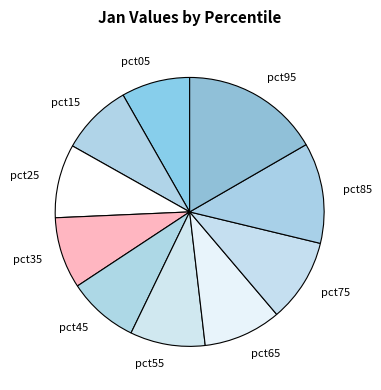

What is the largest slice in the pie chart?

pct95